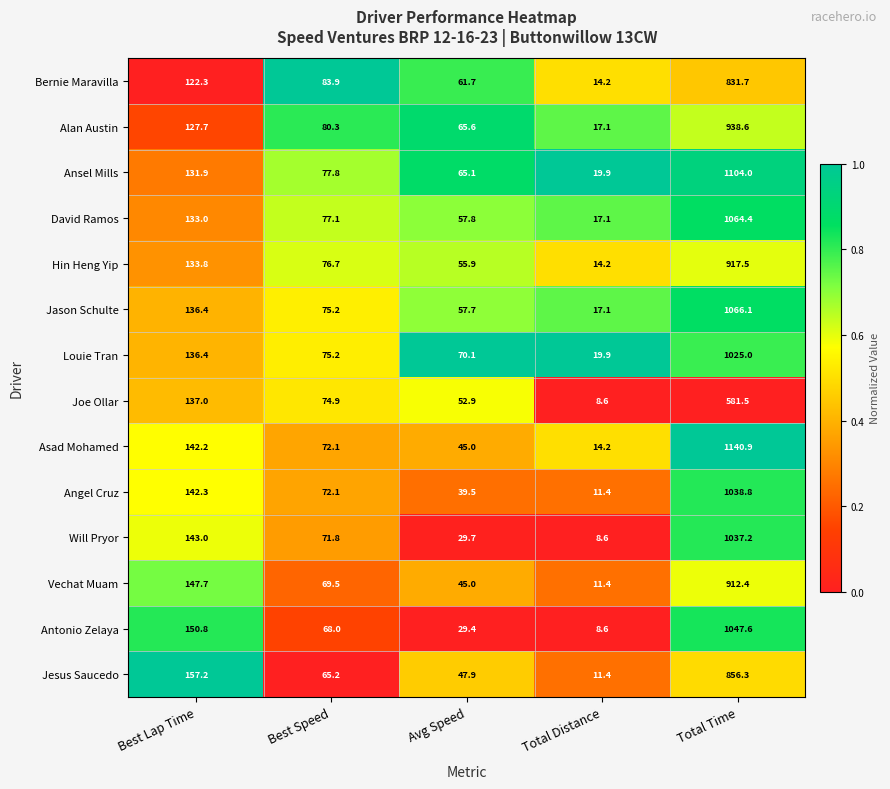

What is the maximum value shown in the chart?

1140.9